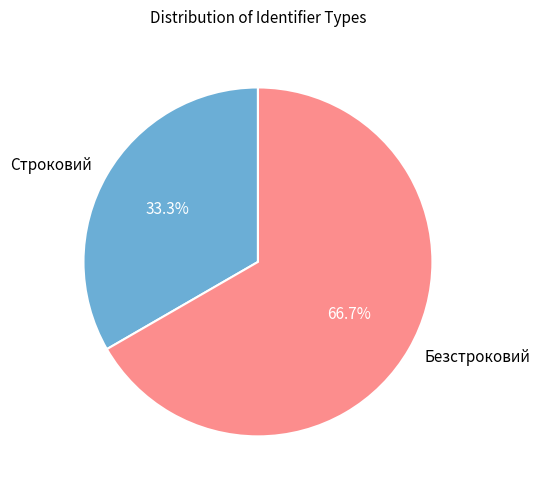

Does Строковий represent more than half of the total?

No